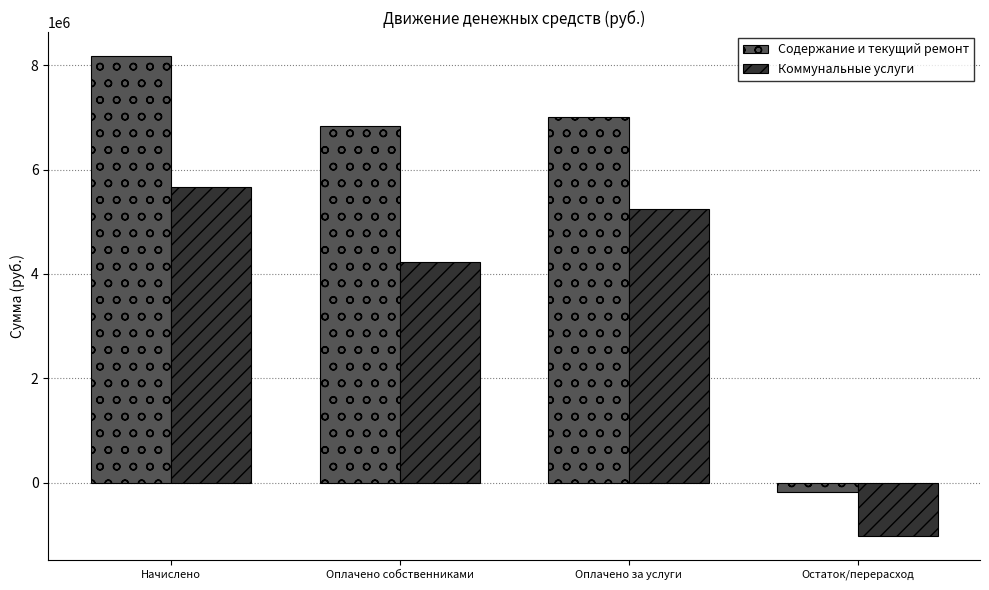

Are the bars horizontal?

No